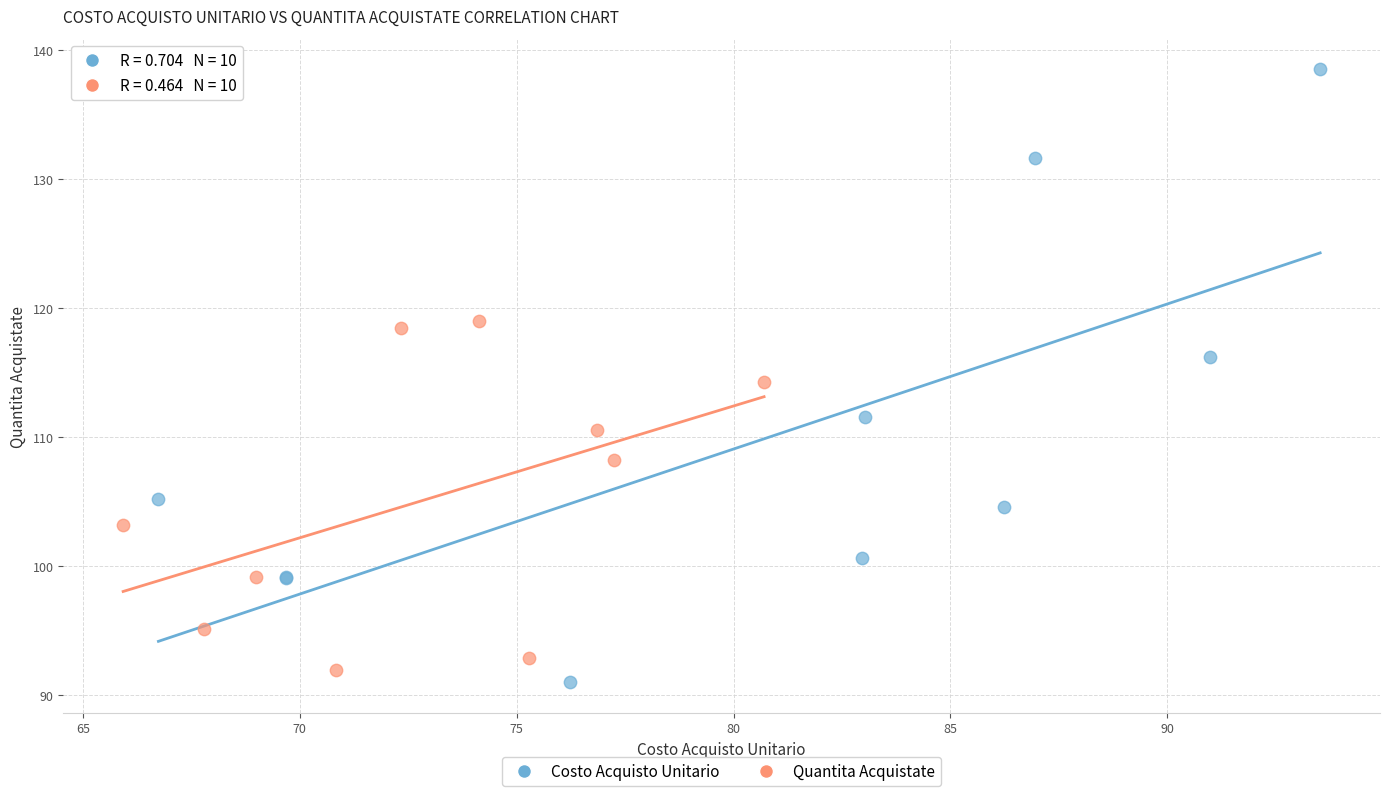

Which series contains the highest Y value?

Costo Acquisto Unitario